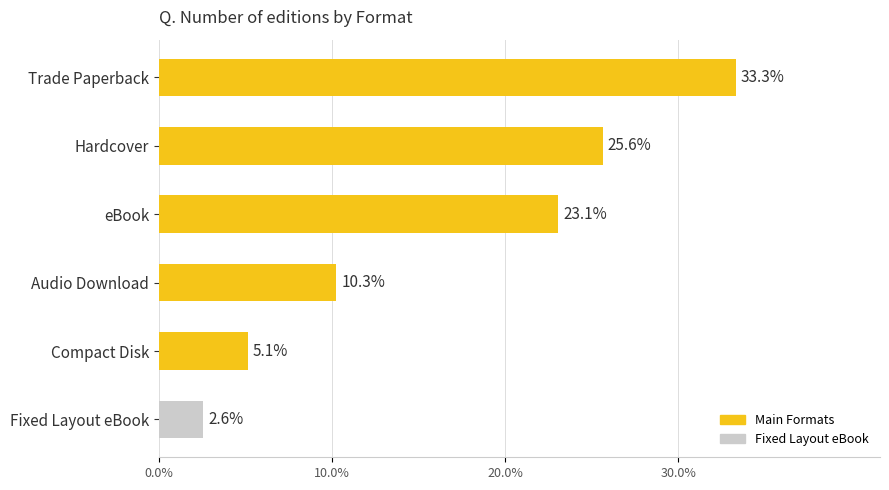

Rank the categories by value from lowest to highest.

Fixed Layout eBook, Compact Disk, Audio Download, eBook, Hardcover, Trade Paperback